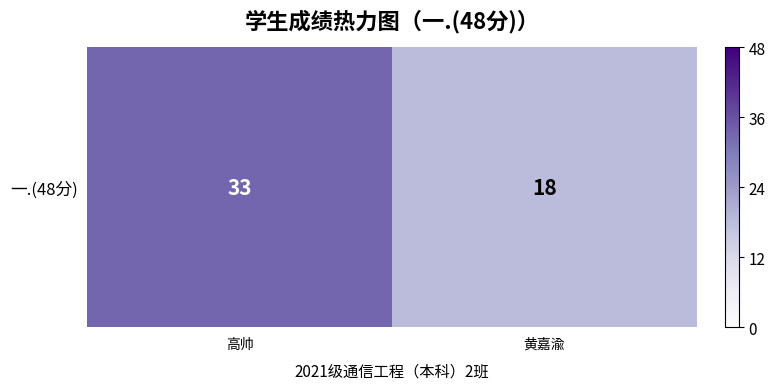

What is the smallest value displayed?

18